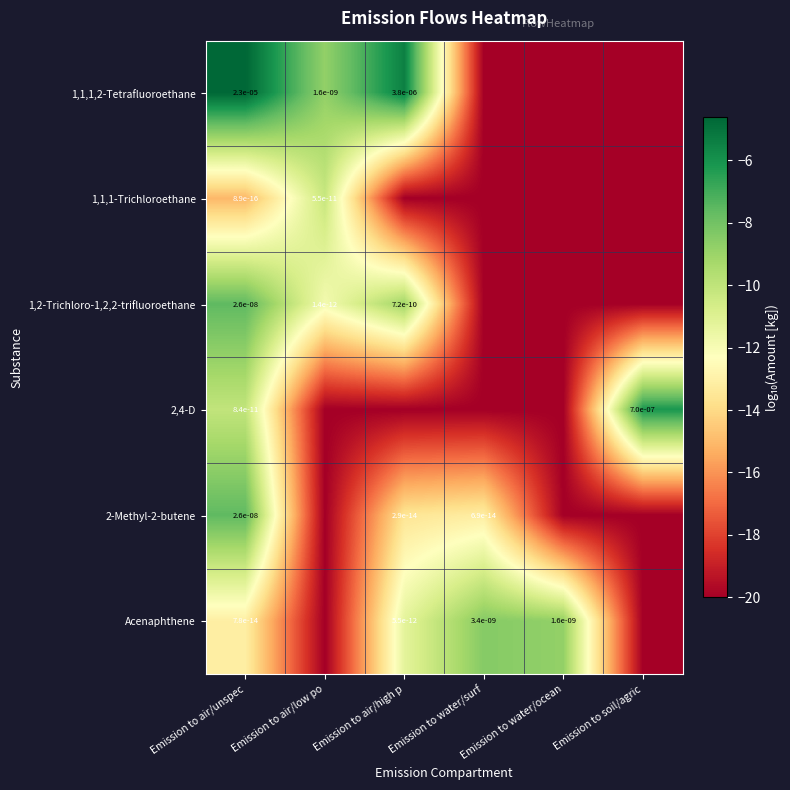

Is the value of 1,1,1,2-Tetrafluoroethane at Emission to air/high p greater than the value of 2-Methyl-2-butene at Emission to water/surf?

Yes